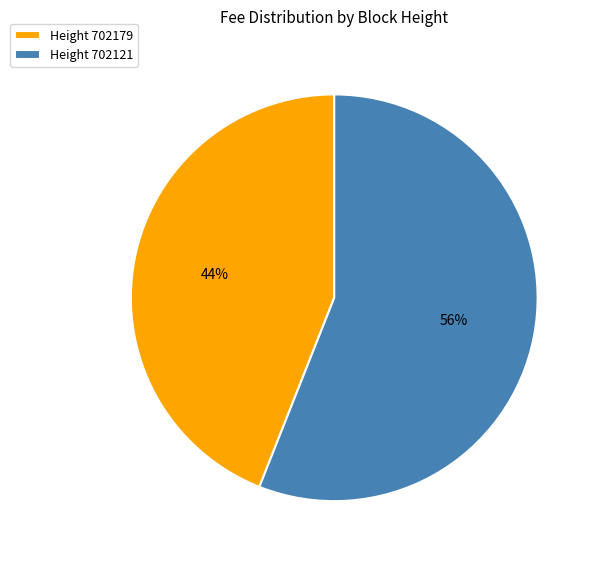

To the nearest percent, what is the average slice percentage?

50%